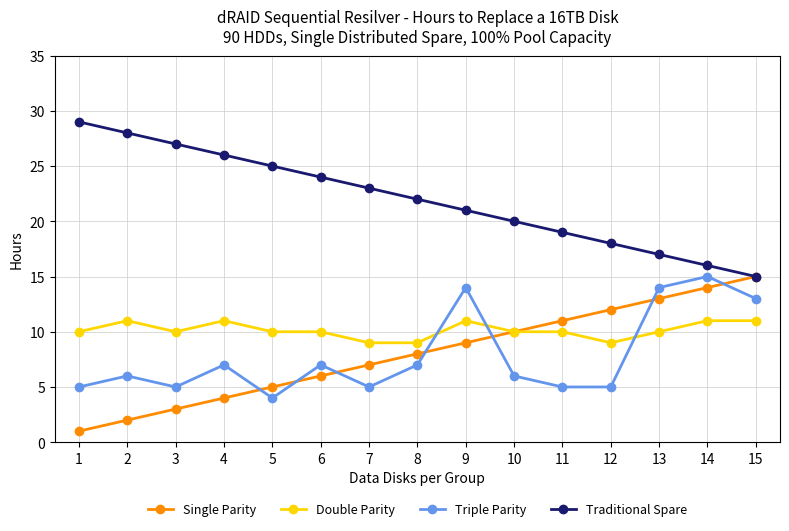

Rank the series at 6 from lowest to highest value.

Single Parity, Triple Parity, Double Parity, Traditional Spare